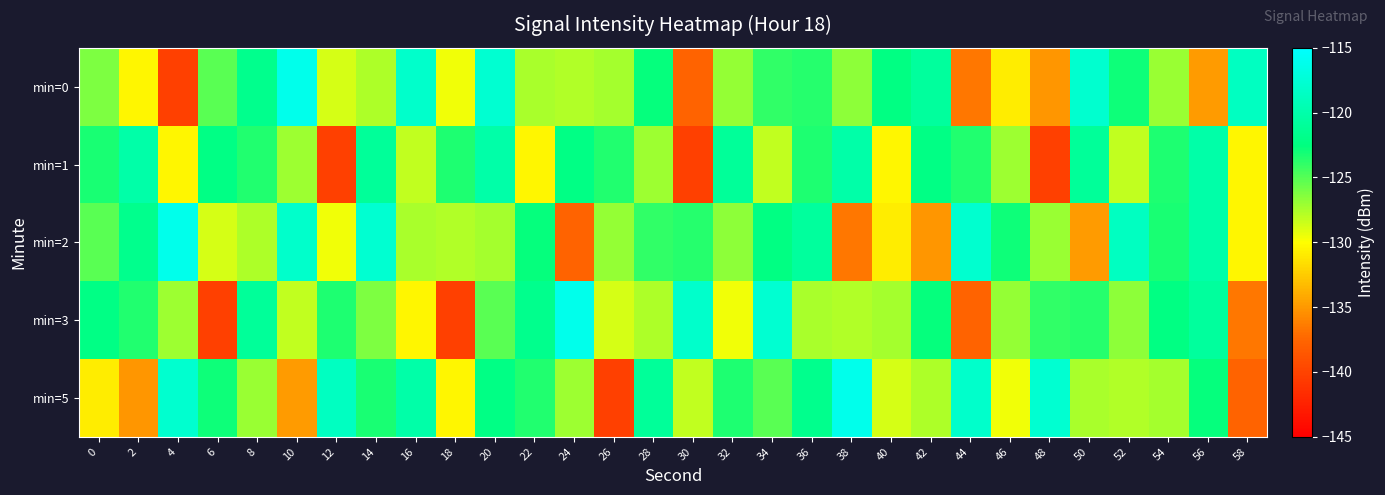

Reading left to right, list all the values displayed in this chart.

min=0: 0=-126.2	2=-130.4	4=-140.3	6=-125.1	8=-121.8	10=-116.2	12=-128.7	14=-127.6	16=-118.1	18=-129.6	20=-117.8	22=-127.4	24=-127.7	26=-127.4	28=-122.6	30=-137.7	32=-126.9	34=-124.0	36=-123.6	38=-126.7	40=-122.3	42=-120.8	44=-136.6	46=-130.9	48=-135.1	50=-117.9	52=-122.9	54=-127.0	56=-134.8	58=-118.7
min=1: 0=-123.3	2=-120.1	4=-130.4	6=-122.2	8=-123.5	10=-127.1	12=-140.2	14=-121.0	16=-128.1	18=-123.4	20=-120.1	22=-130.4	24=-122.2	26=-123.5	28=-127.1	30=-140.2	32=-121.0	34=-128.1	36=-123.4	38=-120.1	40=-130.4	42=-122.2	44=-123.5	46=-127.1	48=-140.2	50=-121.0	52=-128.1	54=-123.4	56=-120.1	58=-130.4
min=2: 0=-125.1	2=-121.8	4=-116.2	6=-128.7	8=-127.6	10=-118.1	12=-129.6	14=-117.8	16=-127.4	18=-127.7	20=-127.4	22=-122.6	24=-137.7	26=-126.9	28=-124.0	30=-123.6	32=-126.7	34=-122.3	36=-120.8	38=-136.6	40=-130.9	42=-135.1	44=-117.9	46=-122.9	48=-127.0	50=-134.8	52=-118.7	54=-123.3	56=-120.1	58=-130.4
min=3: 0=-122.2	2=-123.5	4=-127.1	6=-140.2	8=-121.0	10=-128.1	12=-123.4	14=-126.2	16=-130.4	18=-140.3	20=-125.1	22=-121.8	24=-116.2	26=-128.7	28=-127.6	30=-118.1	32=-129.6	34=-117.8	36=-127.4	38=-127.7	40=-127.4	42=-122.6	44=-137.7	46=-126.9	48=-124.0	50=-123.6	52=-126.7	54=-122.3	56=-120.8	58=-136.6
min=5: 0=-130.9	2=-135.1	4=-117.9	6=-122.9	8=-127.0	10=-134.8	12=-118.7	14=-123.3	16=-120.1	18=-130.4	20=-122.2	22=-123.5	24=-127.1	26=-140.2	28=-121.0	30=-128.1	32=-123.4	34=-125.1	36=-121.8	38=-116.2	40=-128.7	42=-127.6	44=-118.1	46=-129.6	48=-117.8	50=-127.4	52=-127.7	54=-127.4	56=-122.6	58=-137.7